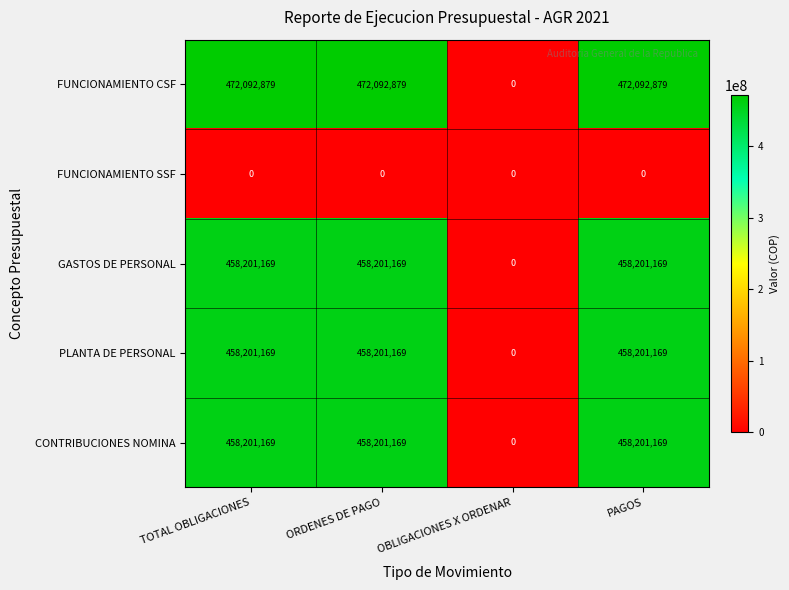

Is it true that GASTOS DE PERSONAL equals 458201169 at PAGOS?

True